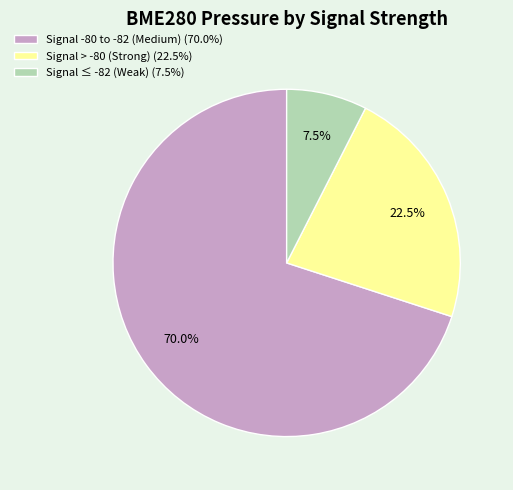

Rank the categories by value from lowest to highest.

Signal ≤ -82 (Weak) (7.5%), Signal > -80 (Strong) (22.5%), Signal -80 to -82 (Medium) (70.0%)